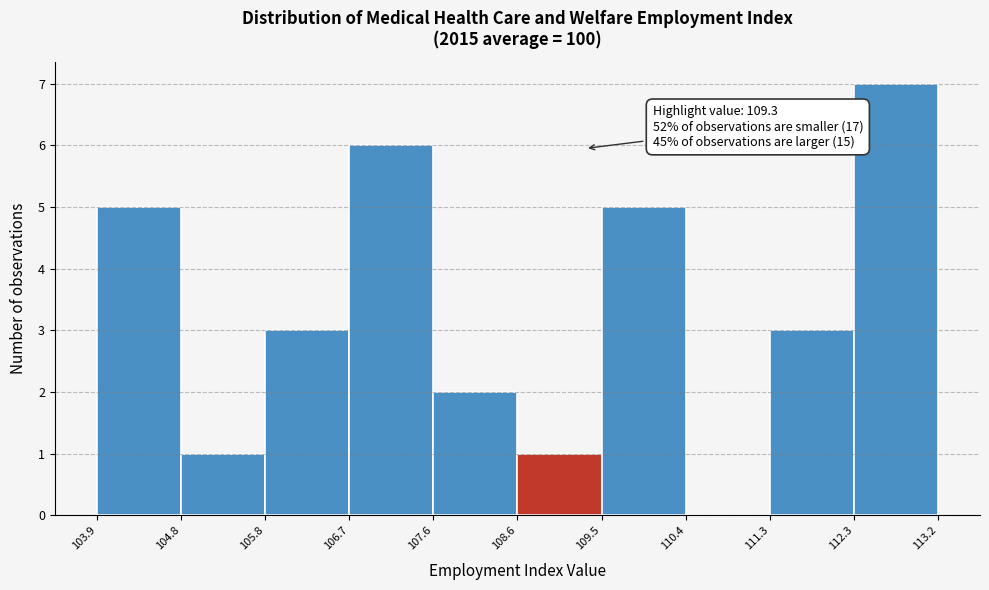

Over which range of the x-axis is the bar tallest?

112.3 to 113.2